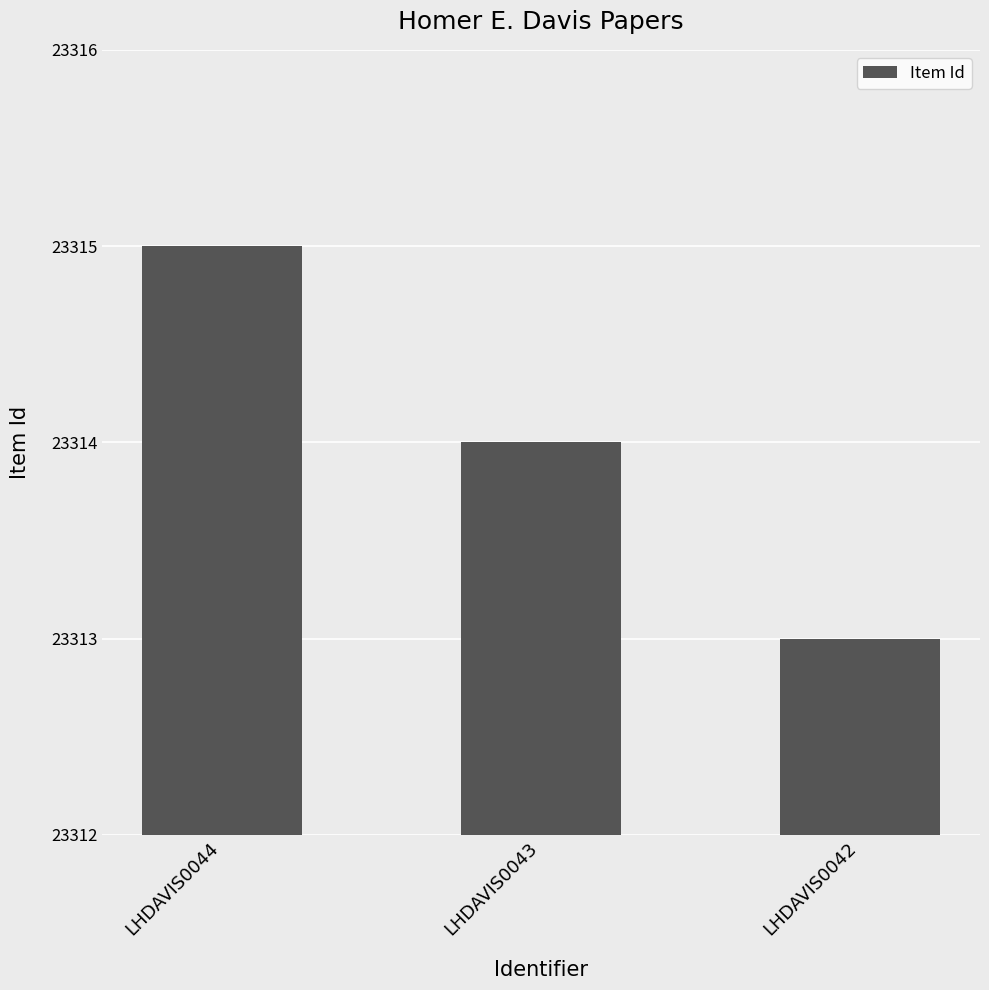

What is the ratio of the value at LHDAVIS0044 to the value at LHDAVIS0043?

1.0